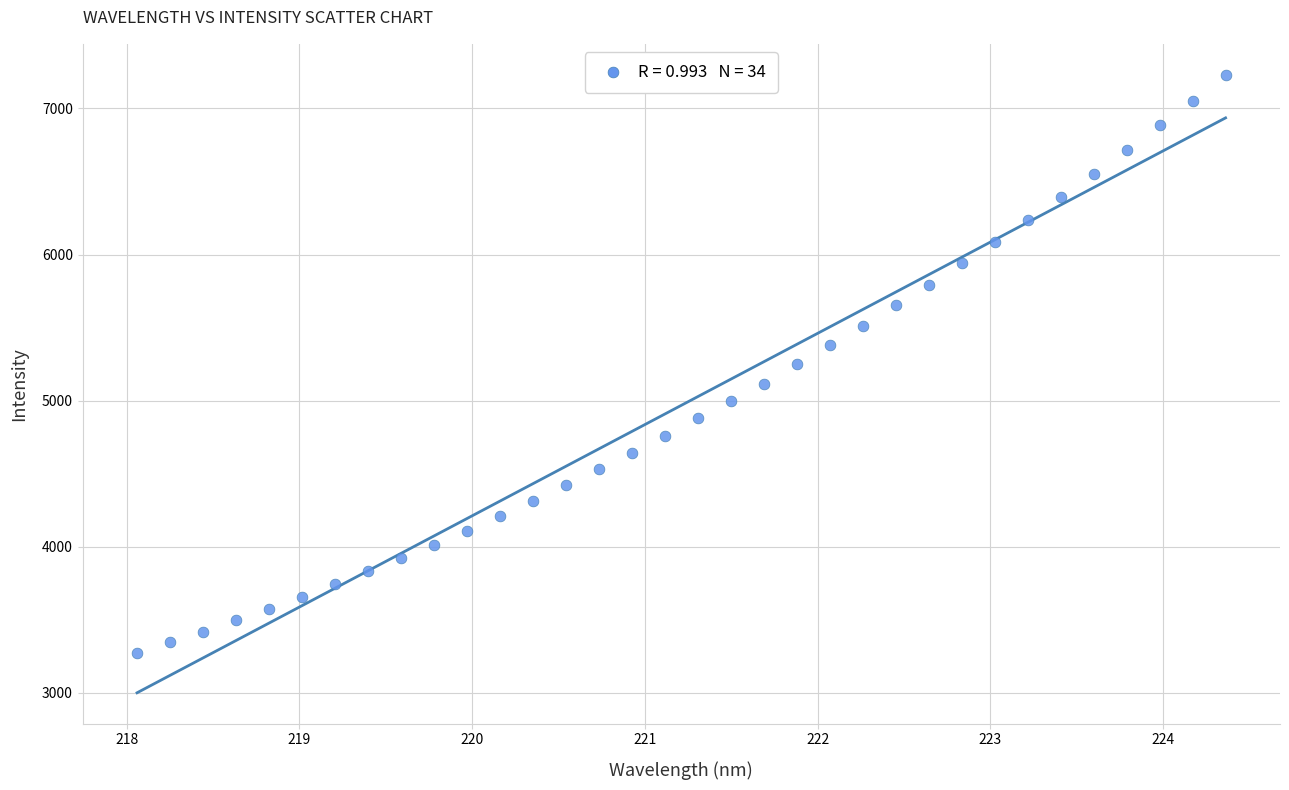

What is the range of X values (max minus min)?

6.3